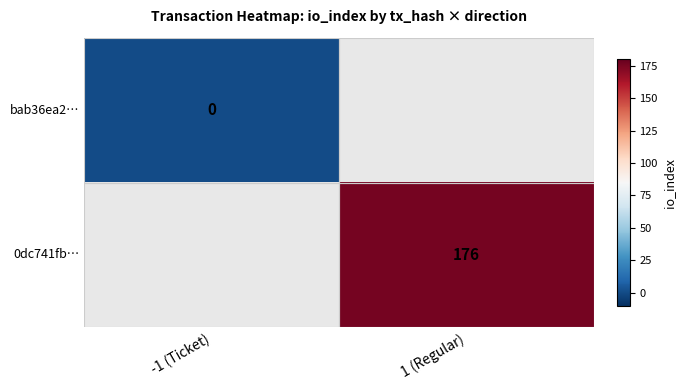

Is the value of 0dc741fb… at 1 (Regular) greater than the value of bab36ea2… at -1 (Ticket)?

Yes